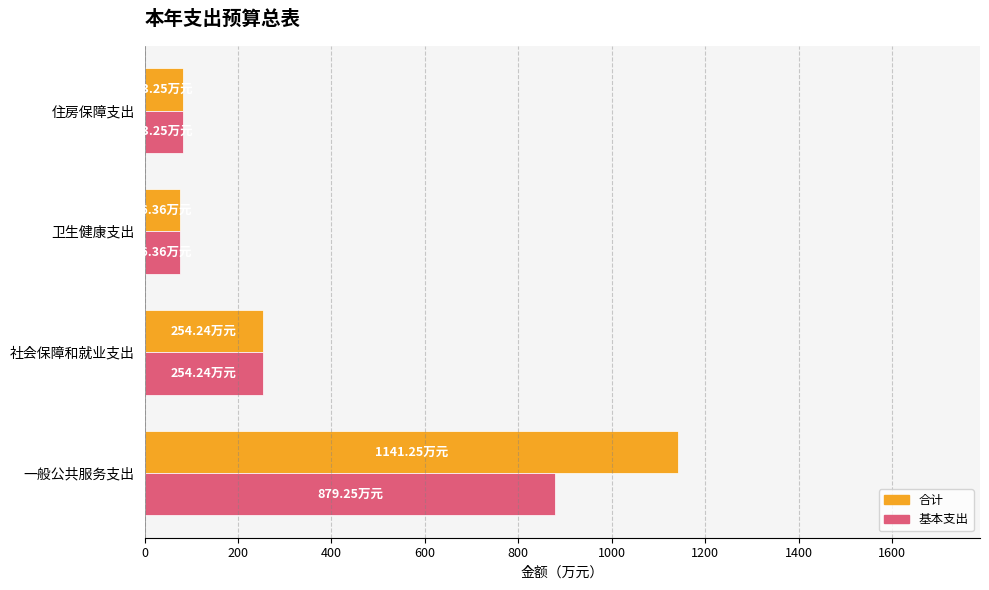

How many data points in 合计 are above 254?

2